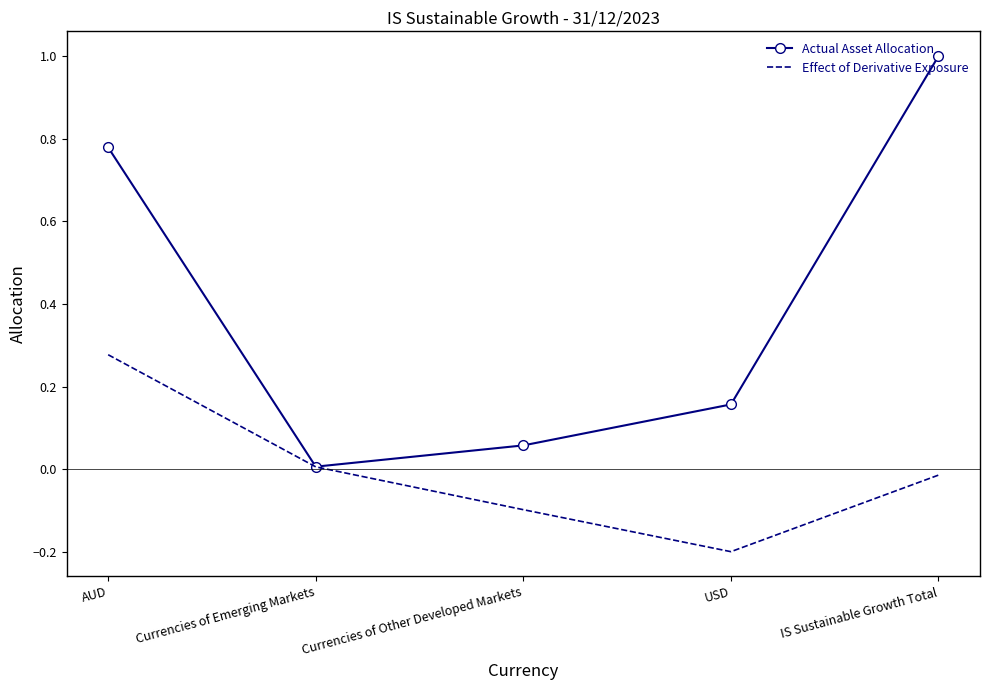

Between AUD and USD, which series saw the biggest shift?

Actual Asset Allocation